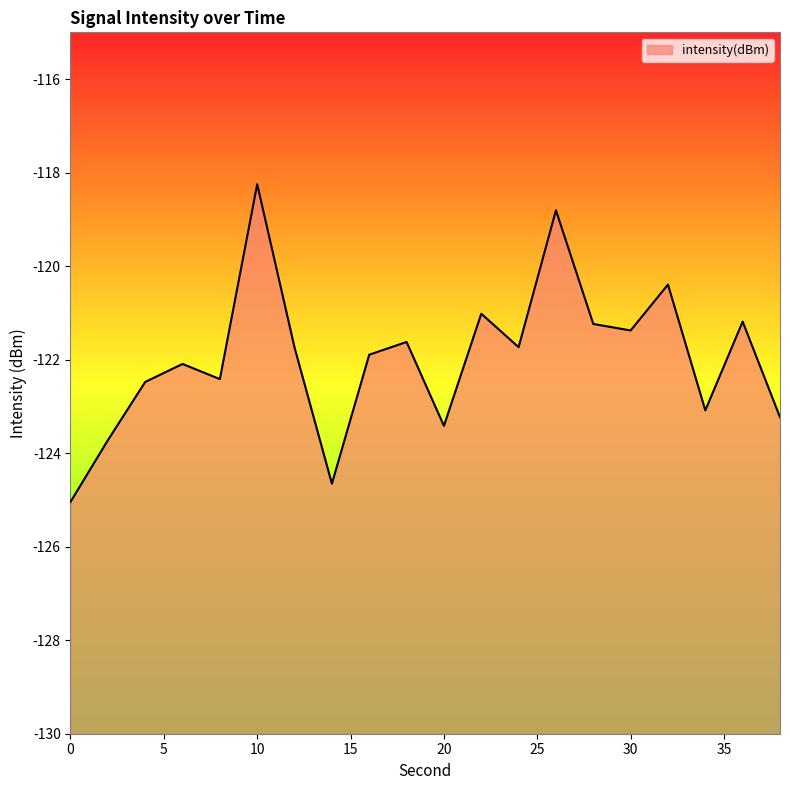

Where is the first local minimum?

8